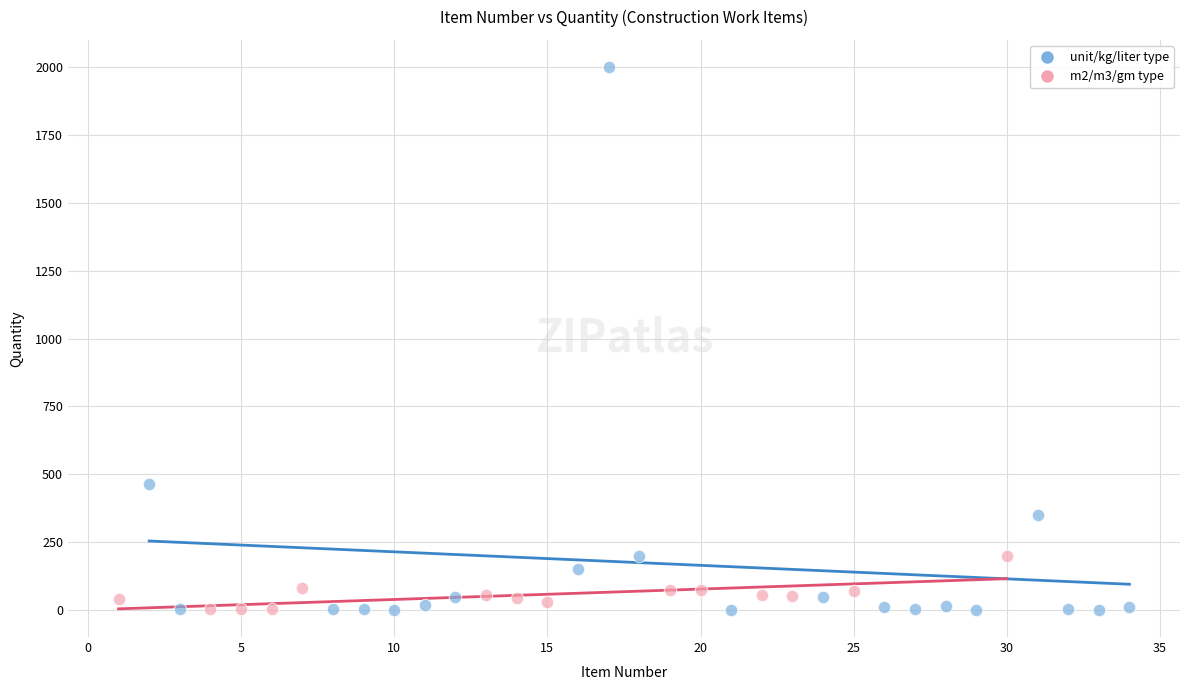

What are all the series names shown in the legend?

unit/kg/liter type, m2/m3/gm type